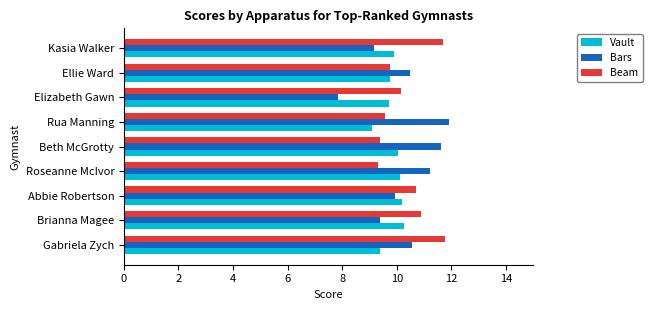

What is the sum of all Beam values?

93.2